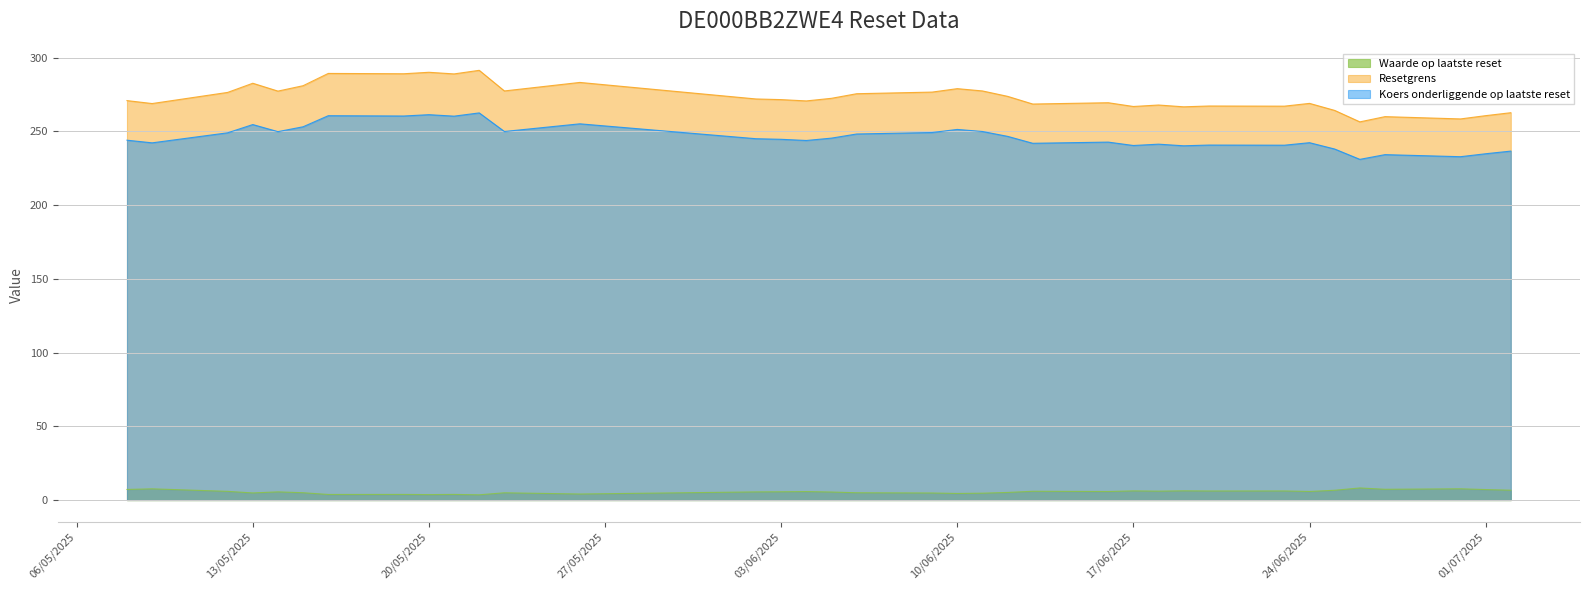

What is the total value across all series at 2025-06-30?

499.1